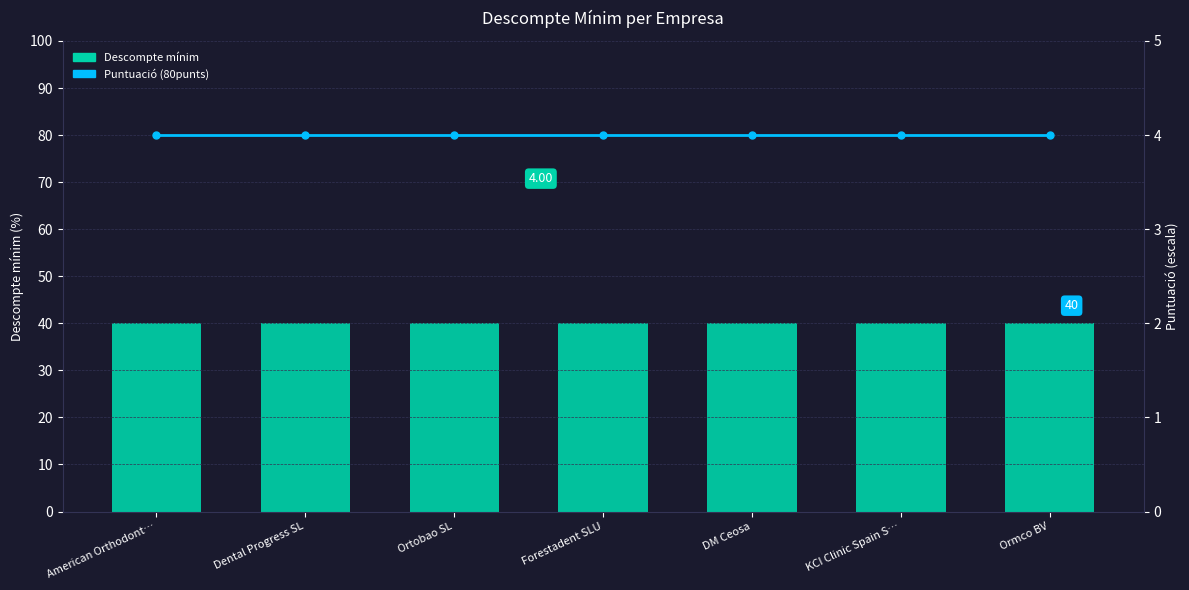

At which category does the chart reach its peak across all series?

American Orthodont…